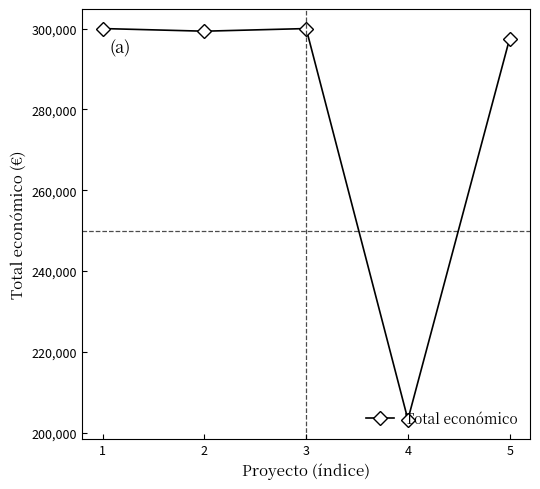

True or false: there are more than 2 points higher than both neighbors.

False